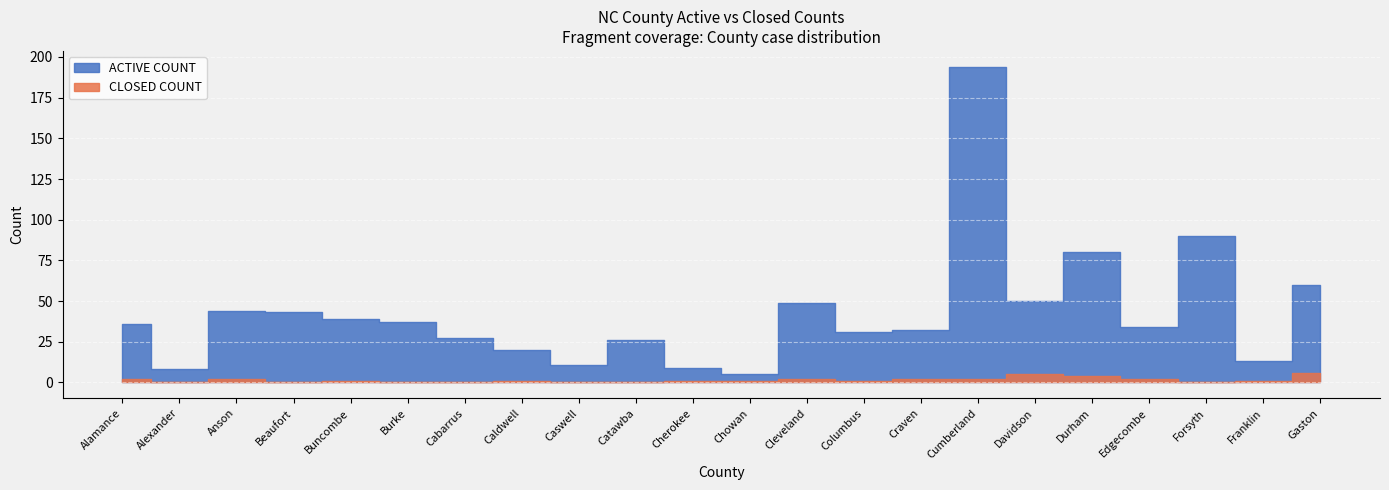

True or false: ACTIVE COUNT and CLOSED COUNT intersect in this chart.

False